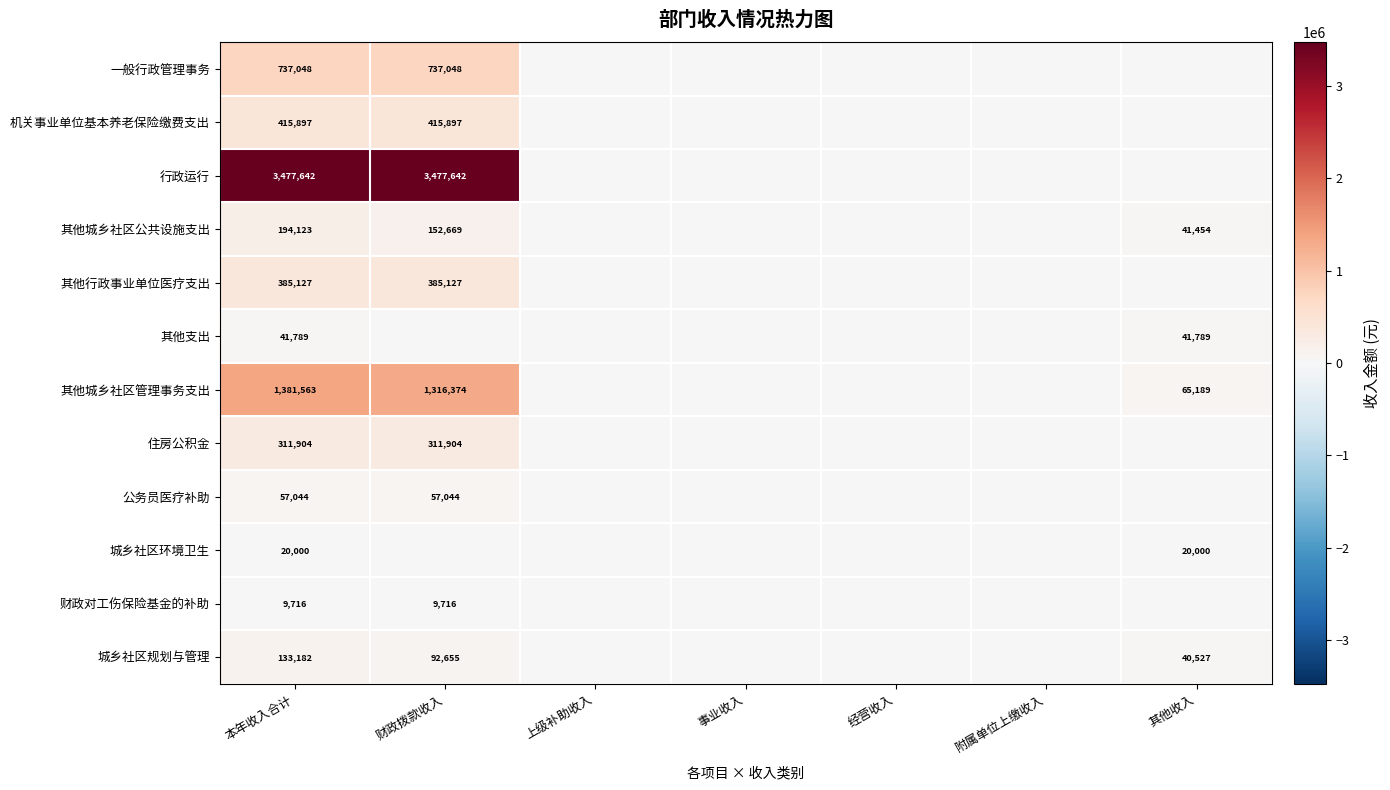

The value of 住房公积金 at 财政拨款收入 is 420624. True or false?

False